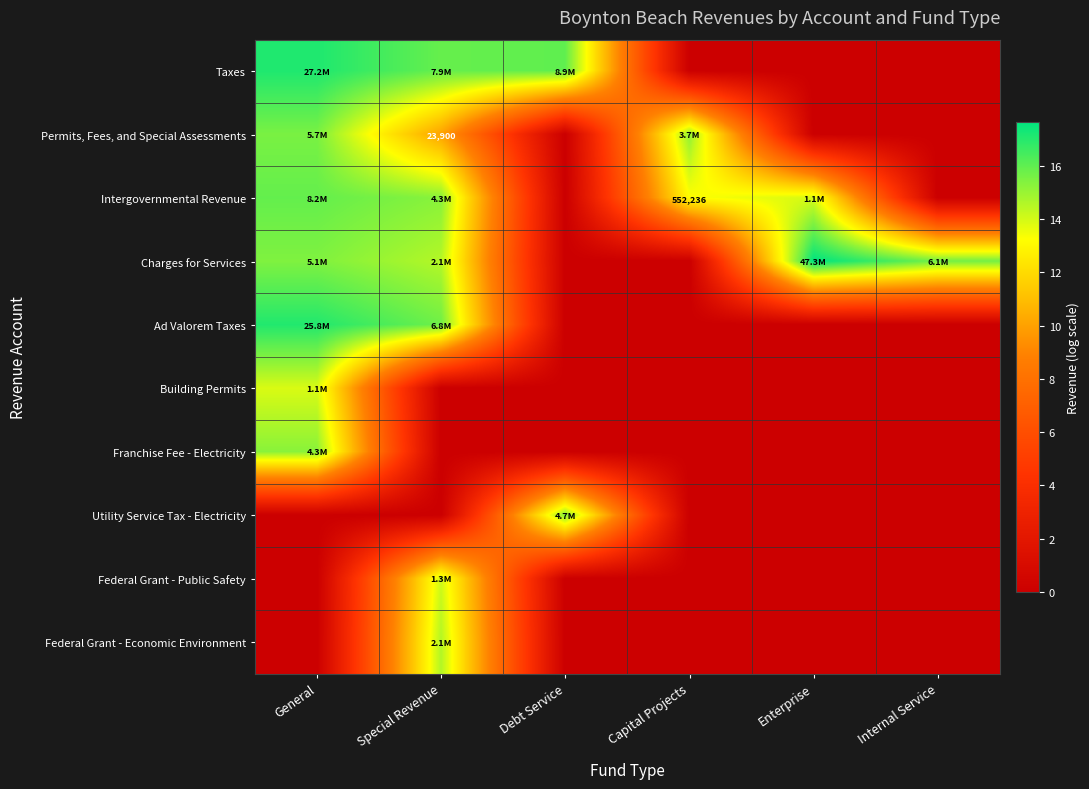

True or false: Ad Valorem Taxes has a value of 0.0 at Capital Projects.

True